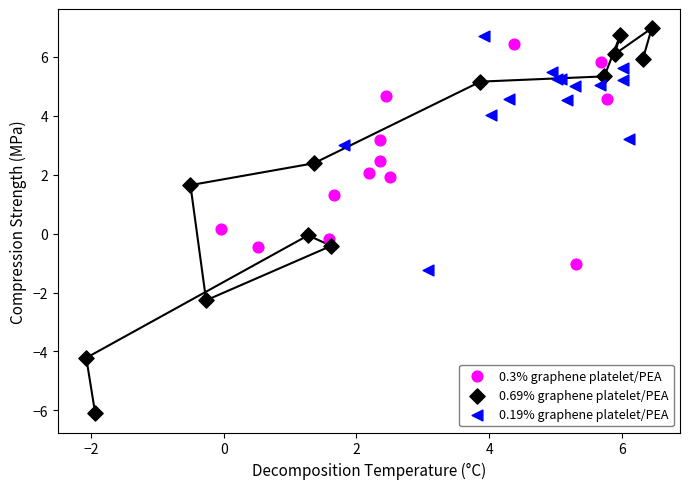

Which series has the widest spread of Y values?

0.69% graphene platelet/PEA